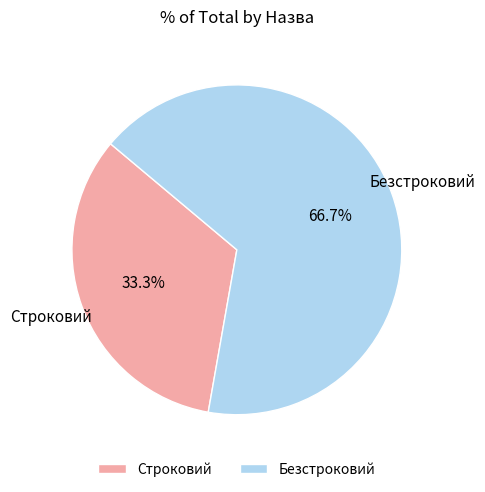

Which slice is the largest?

Безстроковий